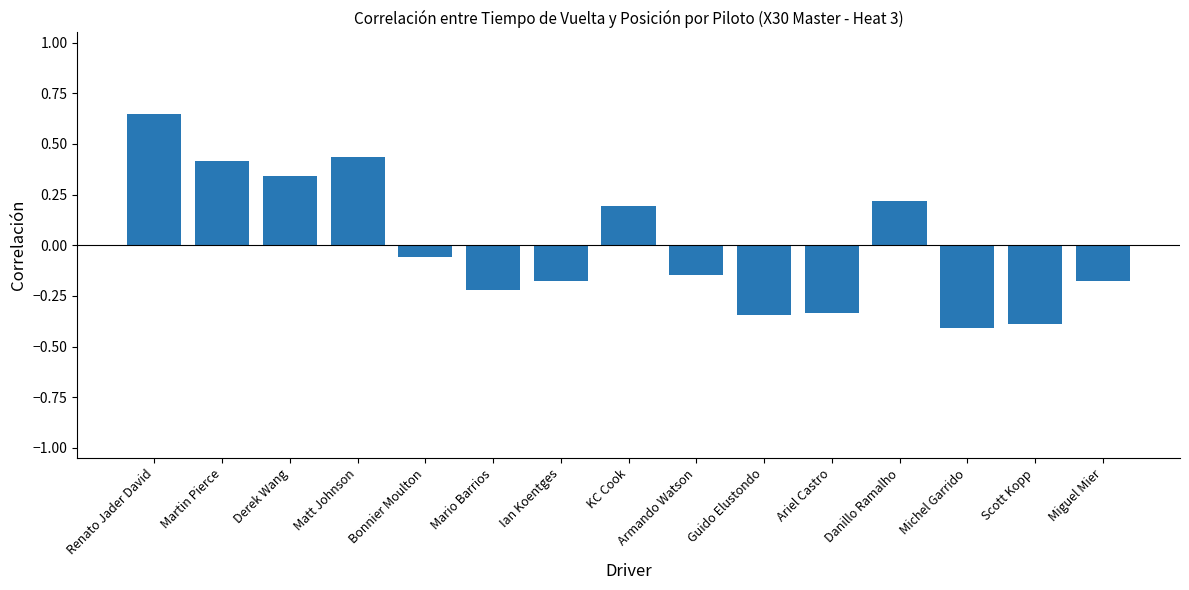

The chart shows a value of 0.4 at Martin Pierce. True or false?

True